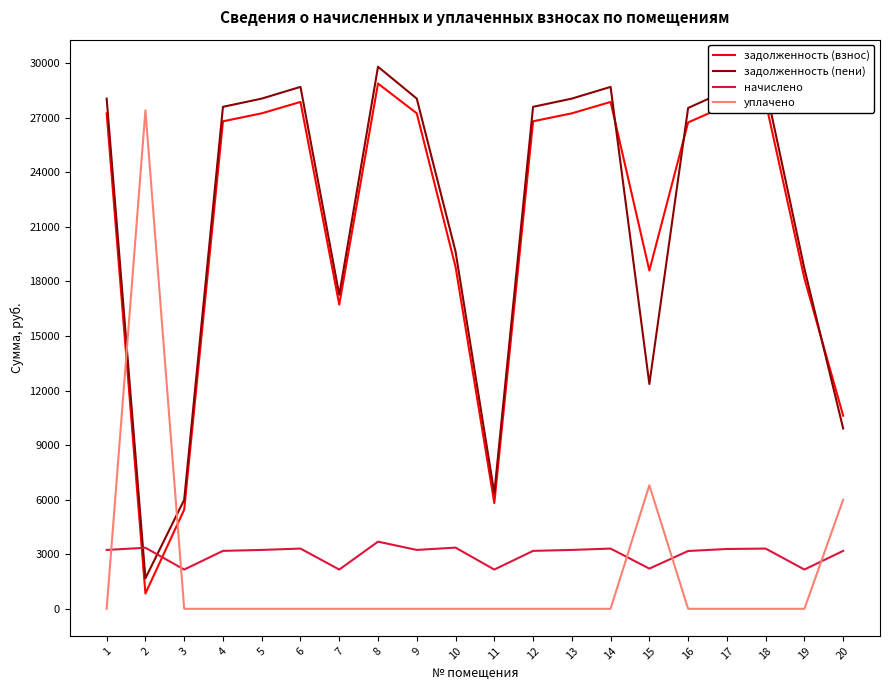

What are all the series names shown in the legend?

задолженность (взнос), задолженность (пени), начислено, уплачено